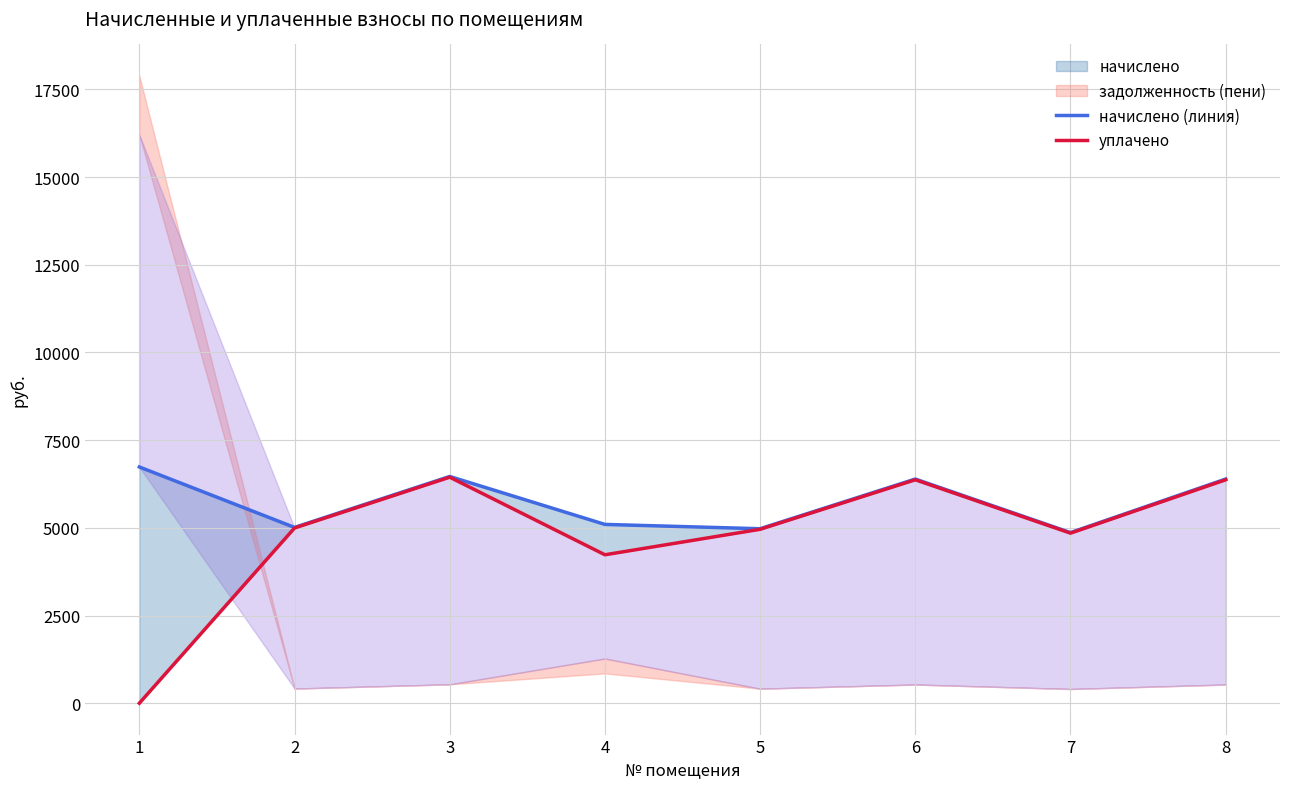

Is it true that уплачено equals 4847.8 at 7?

True